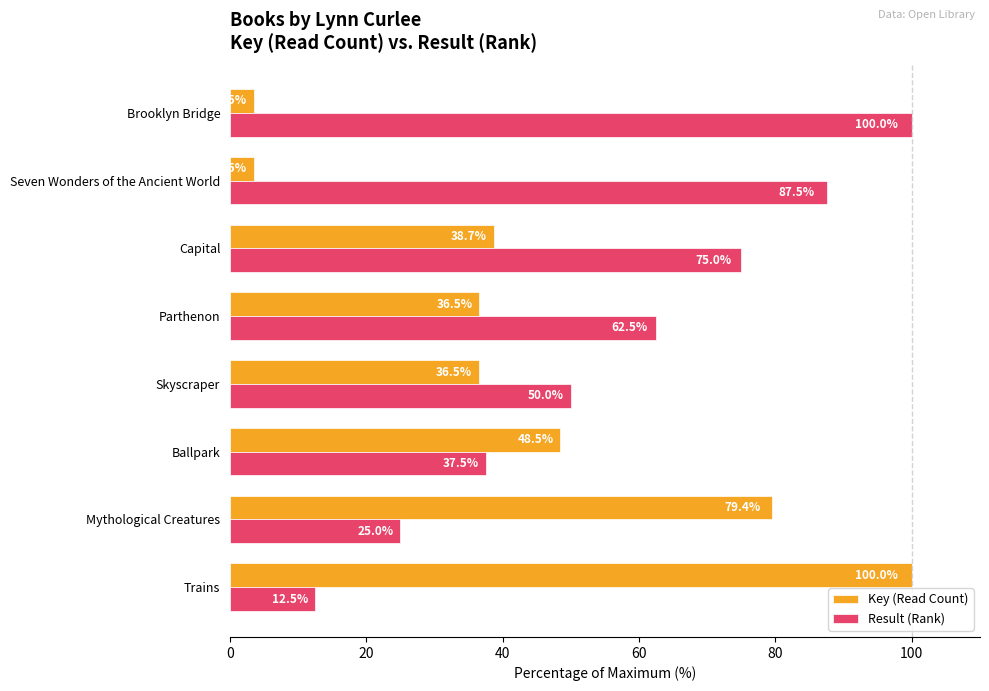

What is the difference between the second highest and minimum values in the Result (Rank) series?

75.0